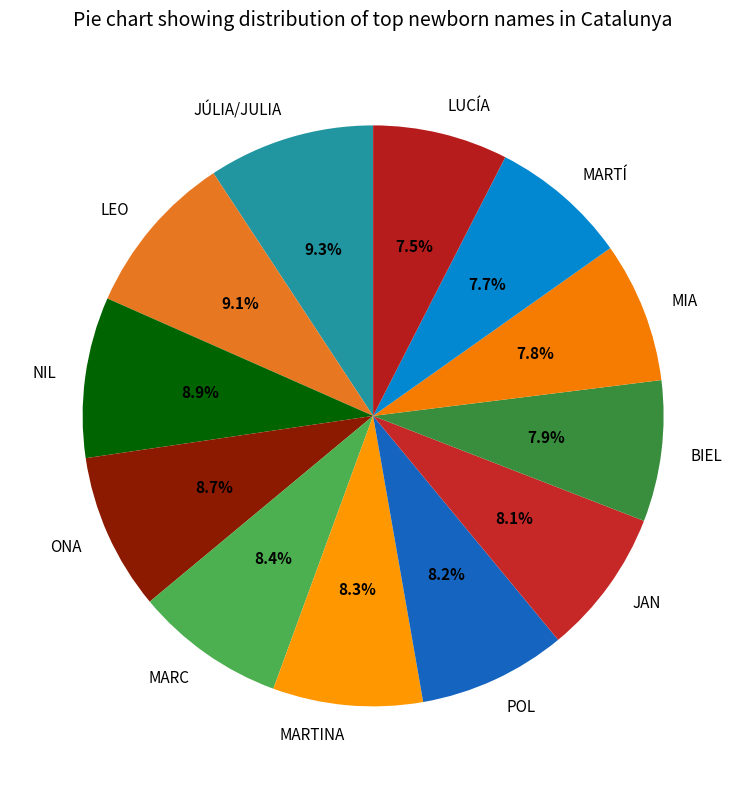

Approximately how many times larger is the value at BIEL compared to POL?

1.0